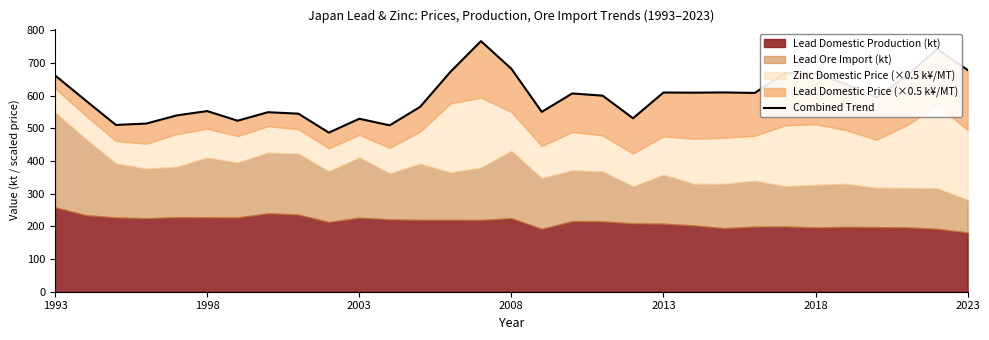

Is it true that the value at 2023 is 1169.2?

False